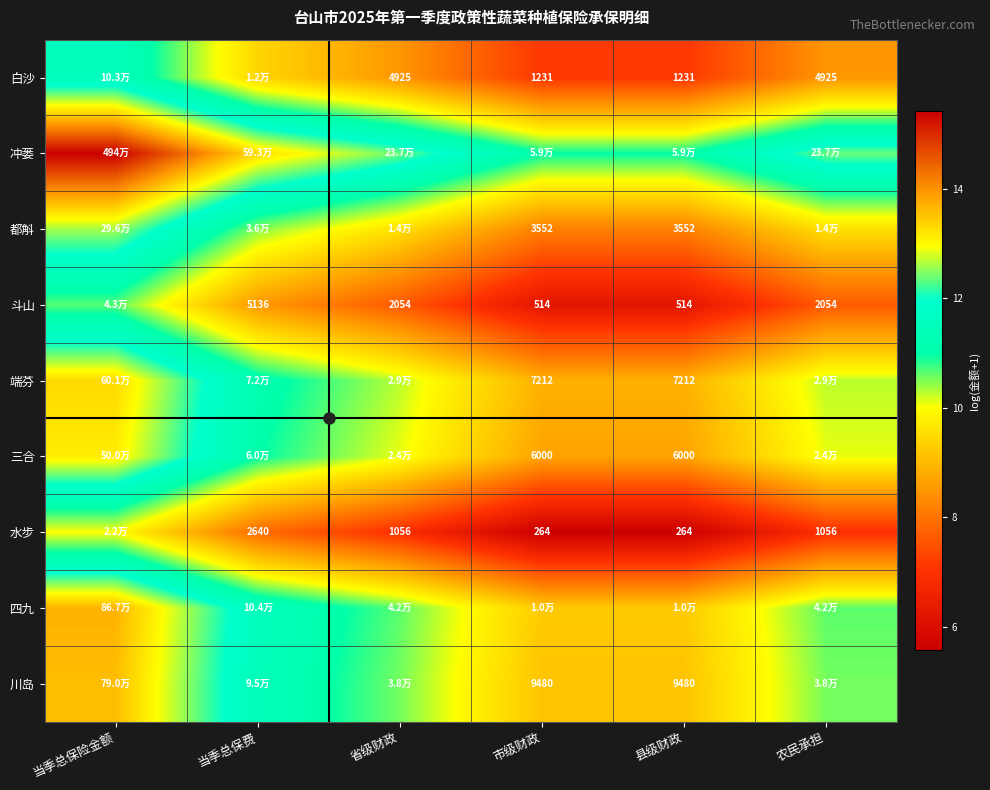

True or false: 端芬 has a value of 13.3 at 当季总保险金额.

True